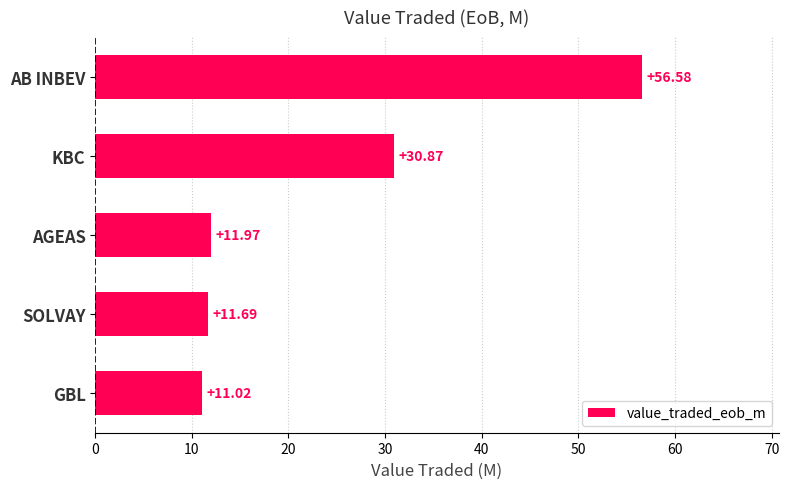

What is the sum of all values?

122.1